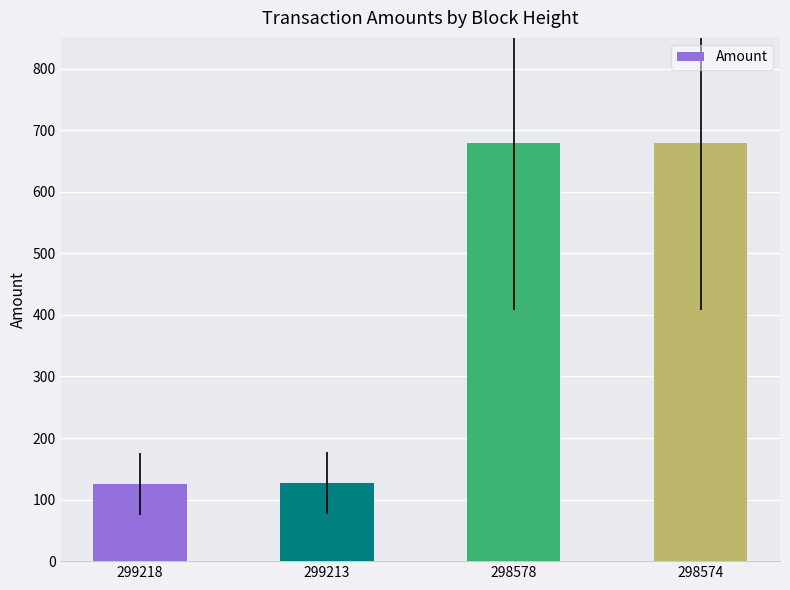

What is the minimum value shown in the chart?

125.5